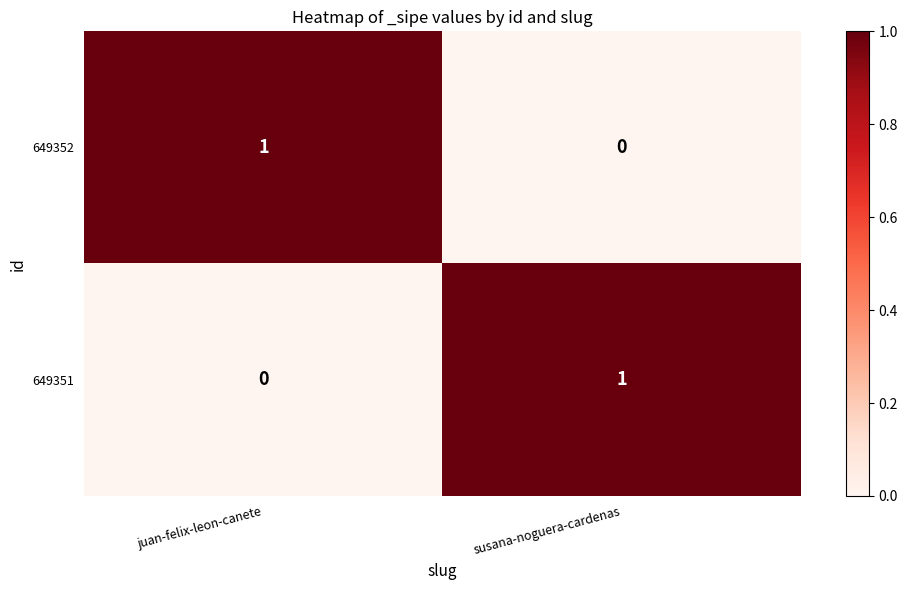

Where is 649351 nearest to the value 0?

juan-felix-leon-canete